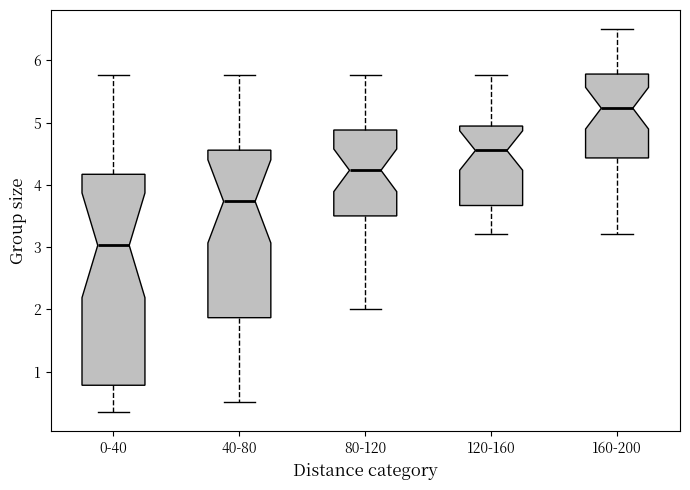

Comparing the boxes themselves (not the whiskers), which one is the tallest?

0-40